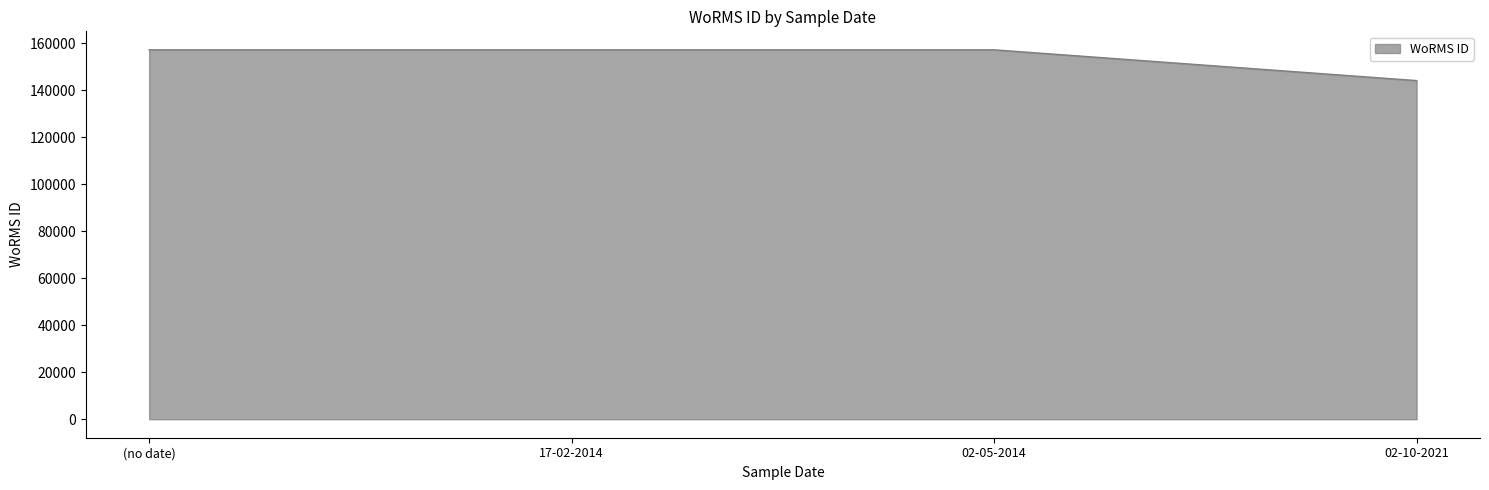

Is it true that the value at (no date) is 157188?

True